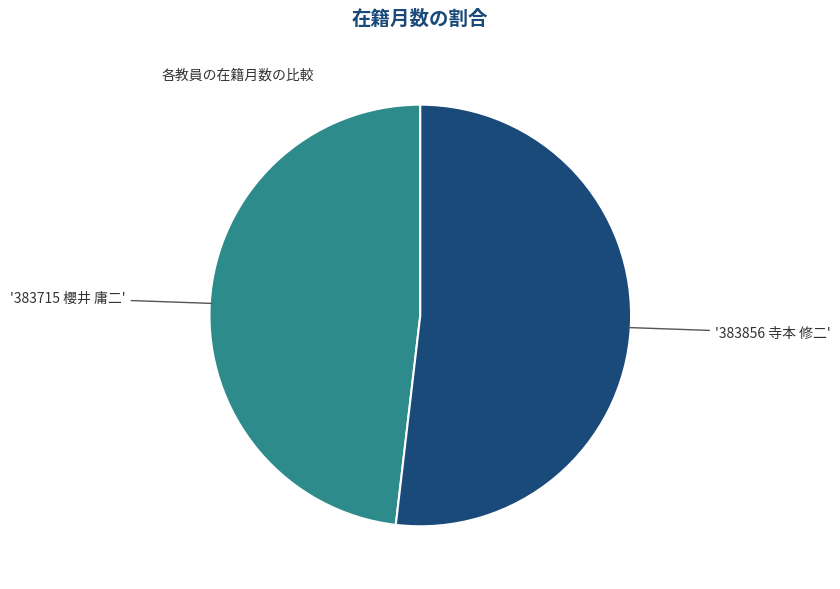

Does any single category account for the majority?

Yes